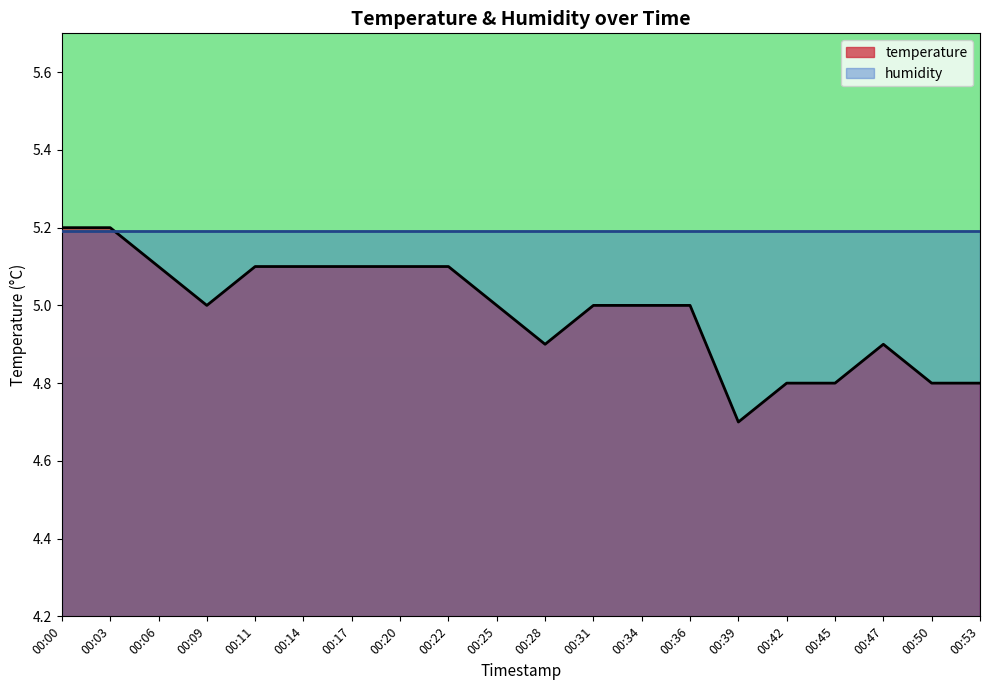

At which label is the value closest to 4?

00:39